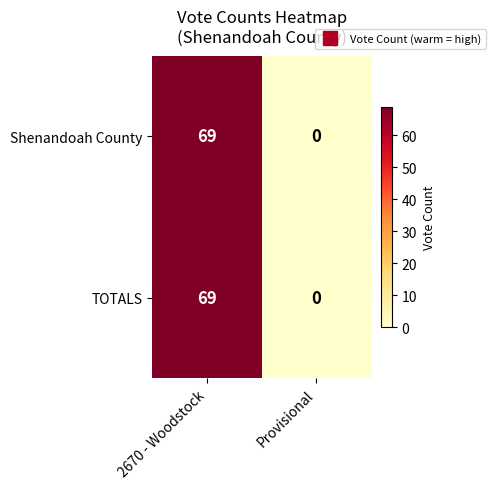

How many data points does each series have?

2